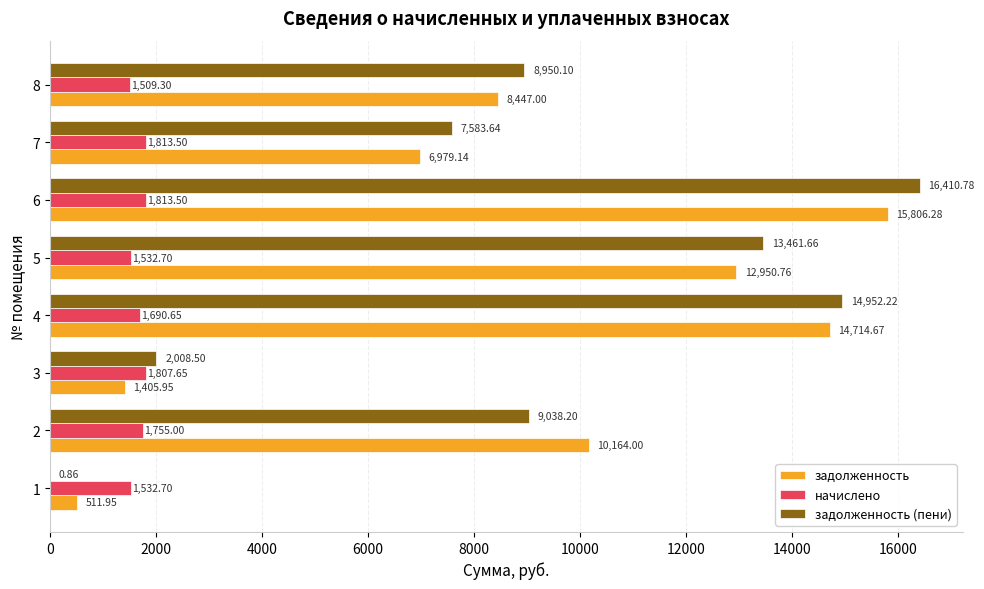

Between 3 and 5, which series saw the biggest shift?

задолженность